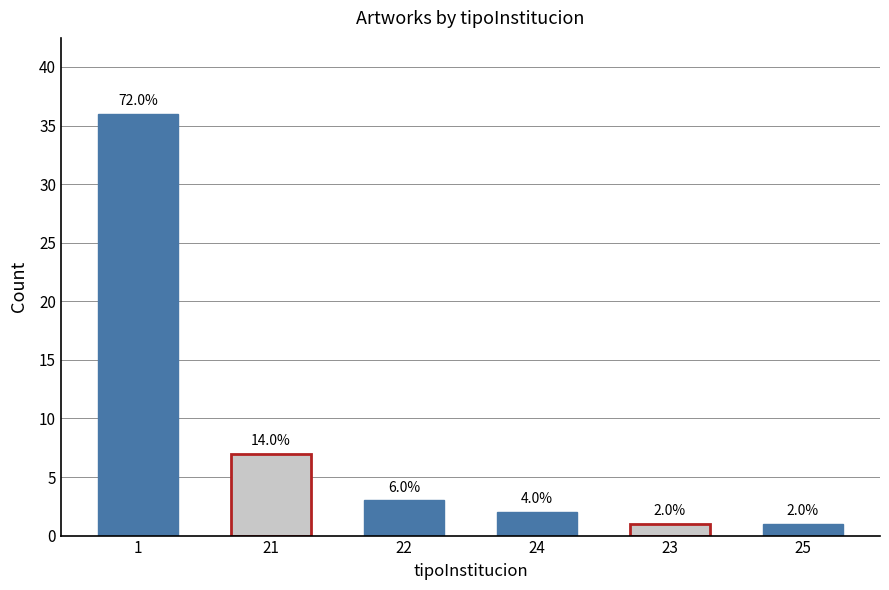

What is the change in value from 21 to 25?

-6